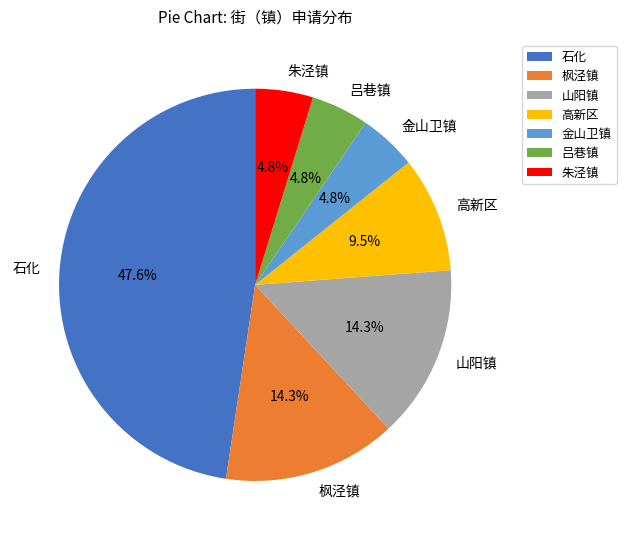

How many segments does this pie chart have?

7